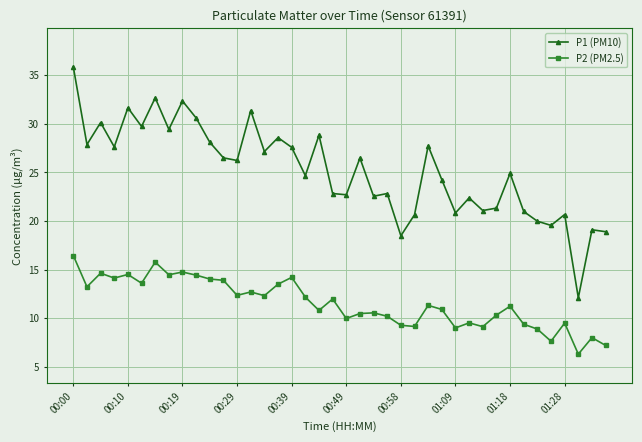

Rank the series by their maximum value, from lowest to highest.

P2 (PM2.5), P1 (PM10)